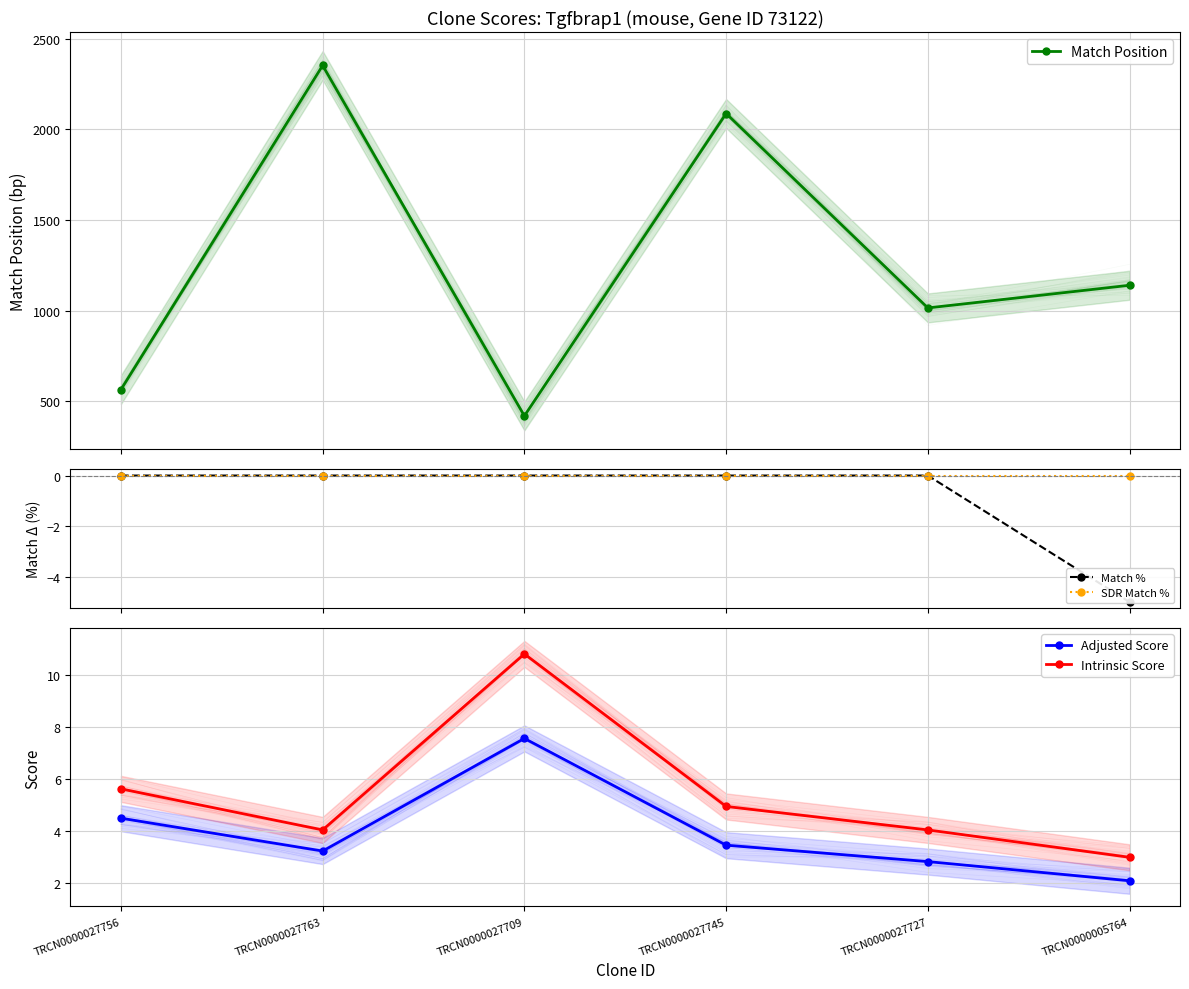

Is the value of Intrinsic Score at TRCN0000027727 greater than the value of Match Position at TRCN0000027756?

No